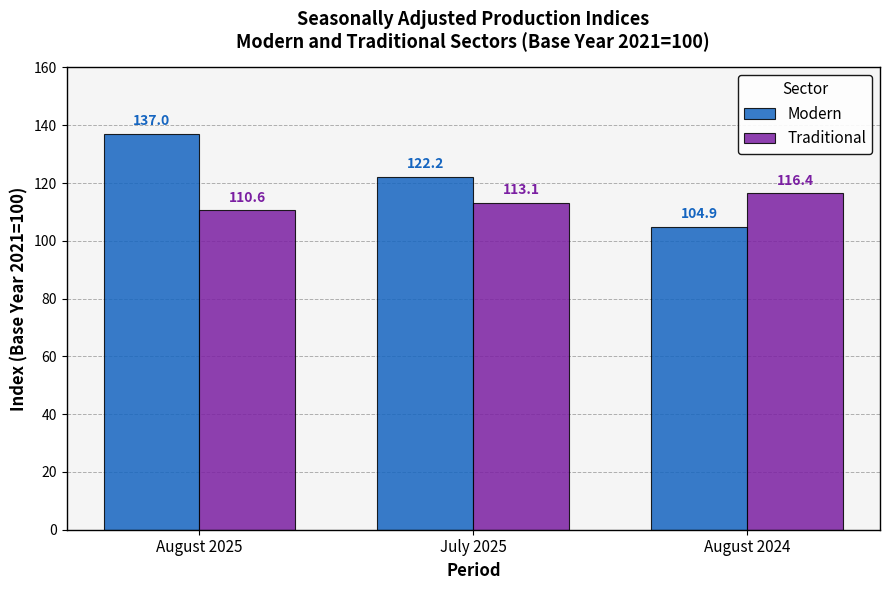

The Traditional series shows 110.6 at August 2025. True or false?

True